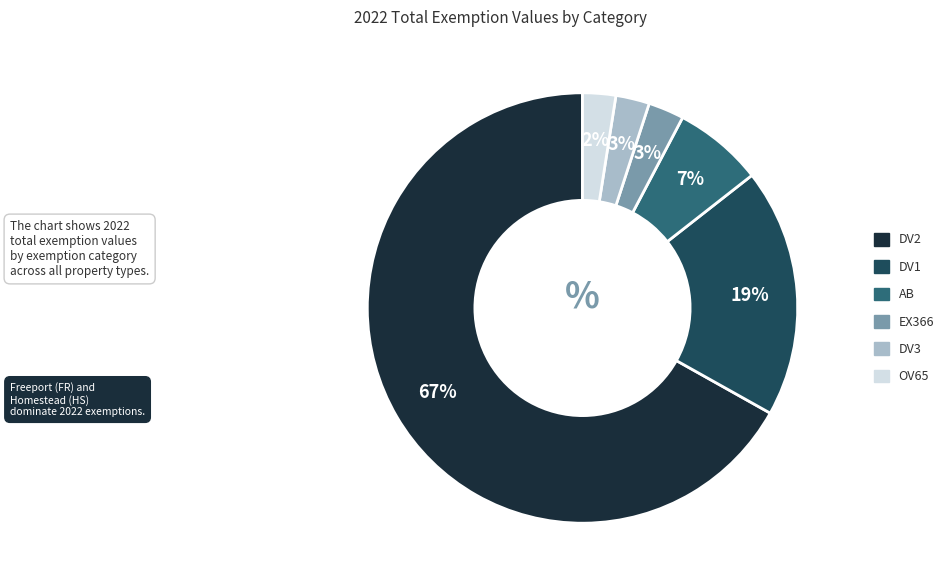

To the nearest percent, what is the average slice percentage?

17%